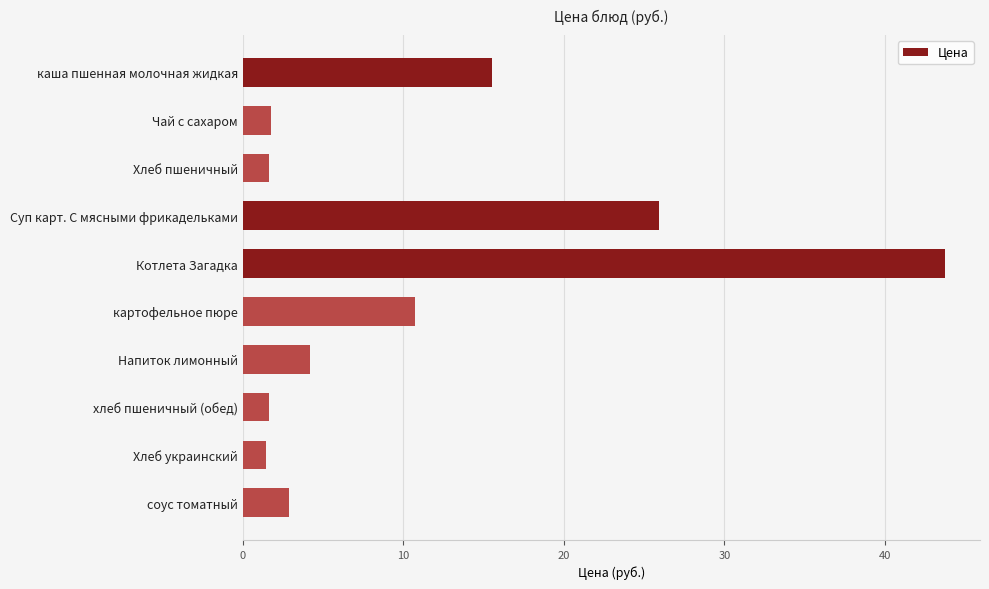

What is the difference between the maximum and minimum values?

42.3